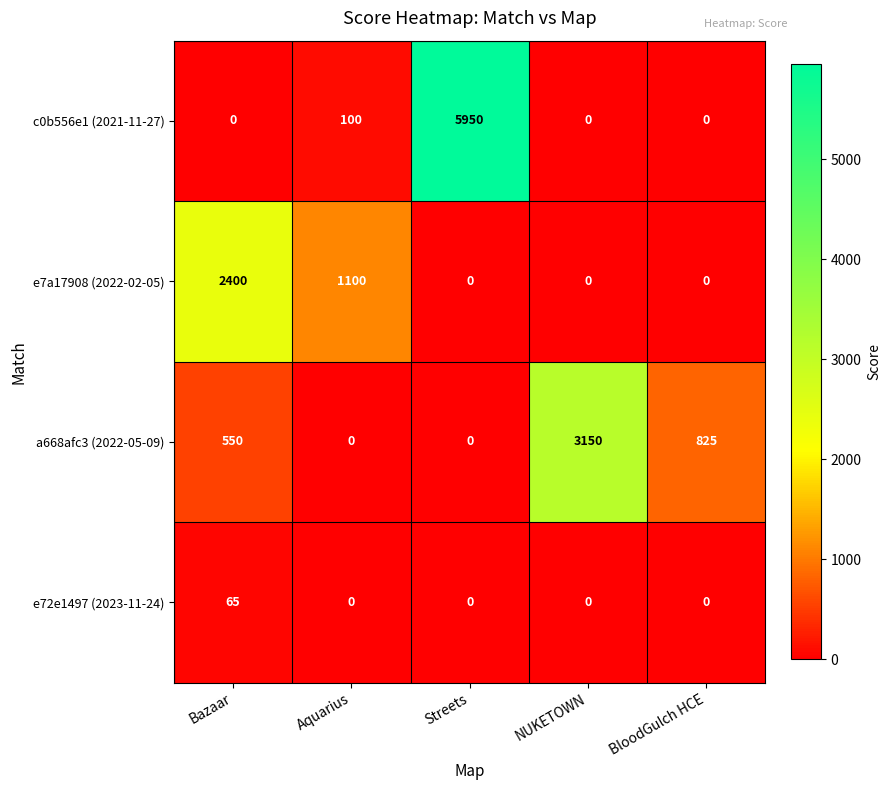

Reading left to right, list all the values displayed in this chart.

c0b556e1 (2021-11-27): 0	100	5950	0	0
e7a17908 (2022-02-05): 2400	1100	0	0	0
a668afc3 (2022-05-09): 550	0	0	3150	825
e72e1497 (2023-11-24): 65	0	0	0	0